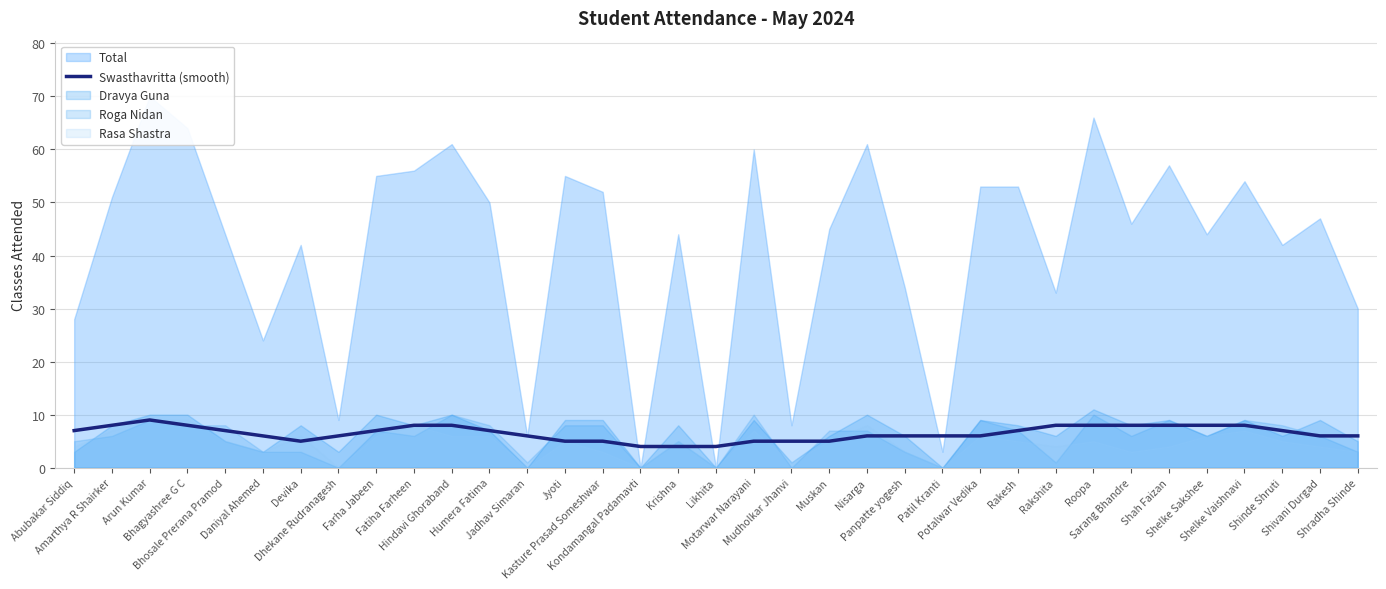

What value does the data have at Humera Fatima?

7